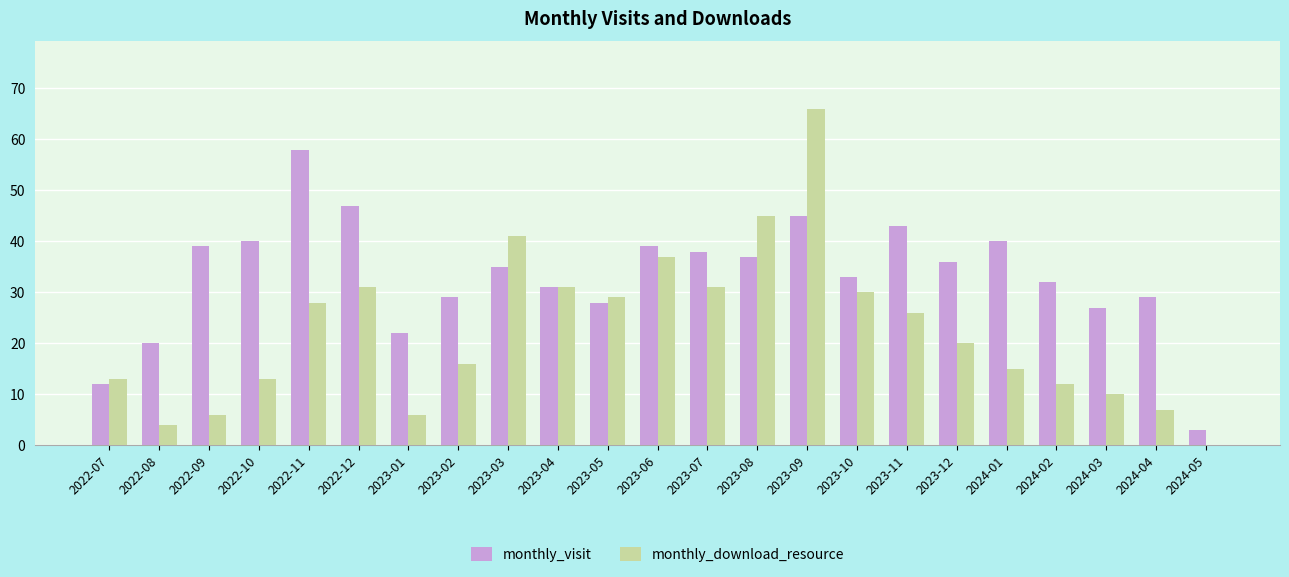

The monthly_visit series shows 39 at 2023-06. True or false?

True